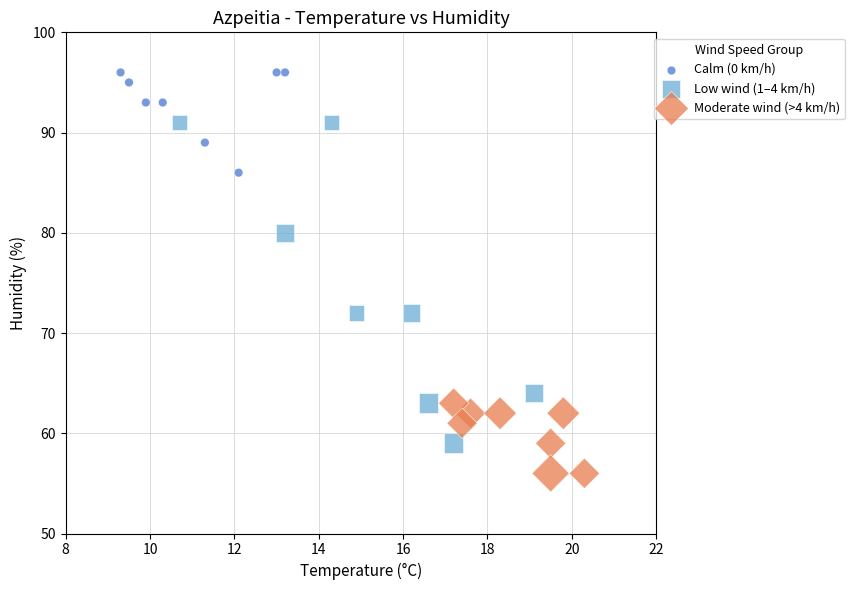

Which series contains the highest Y value?

Calm (0 km/h)